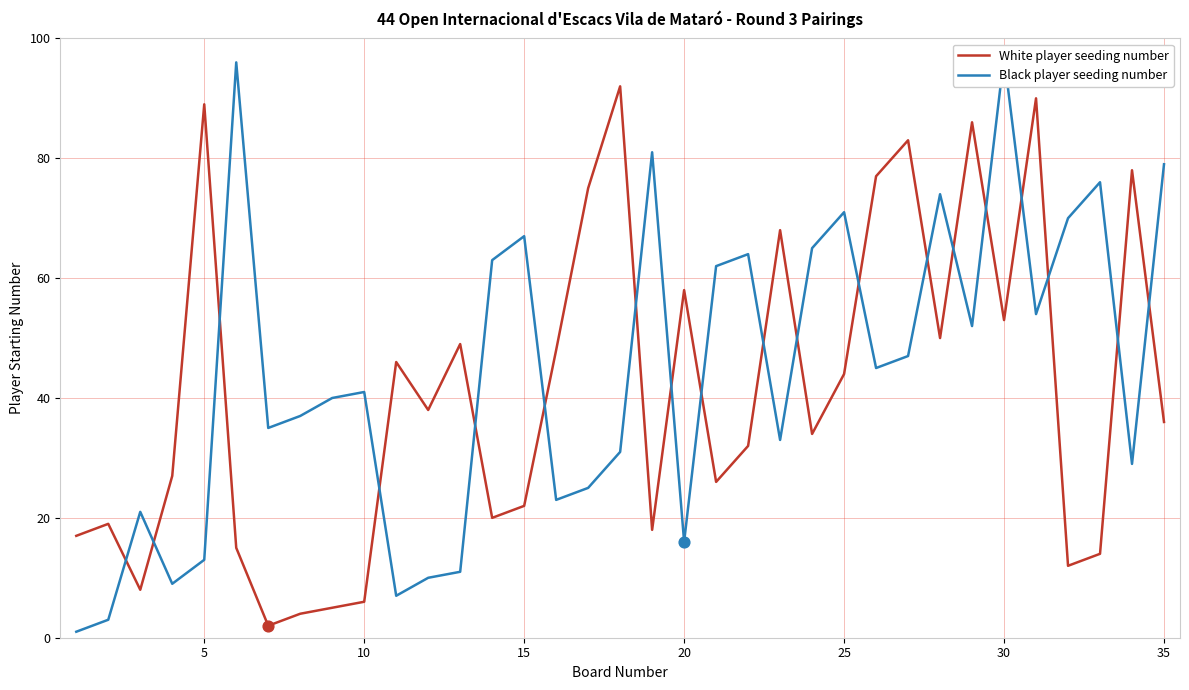

Which series has the largest total across all categories?

Black player seeding number